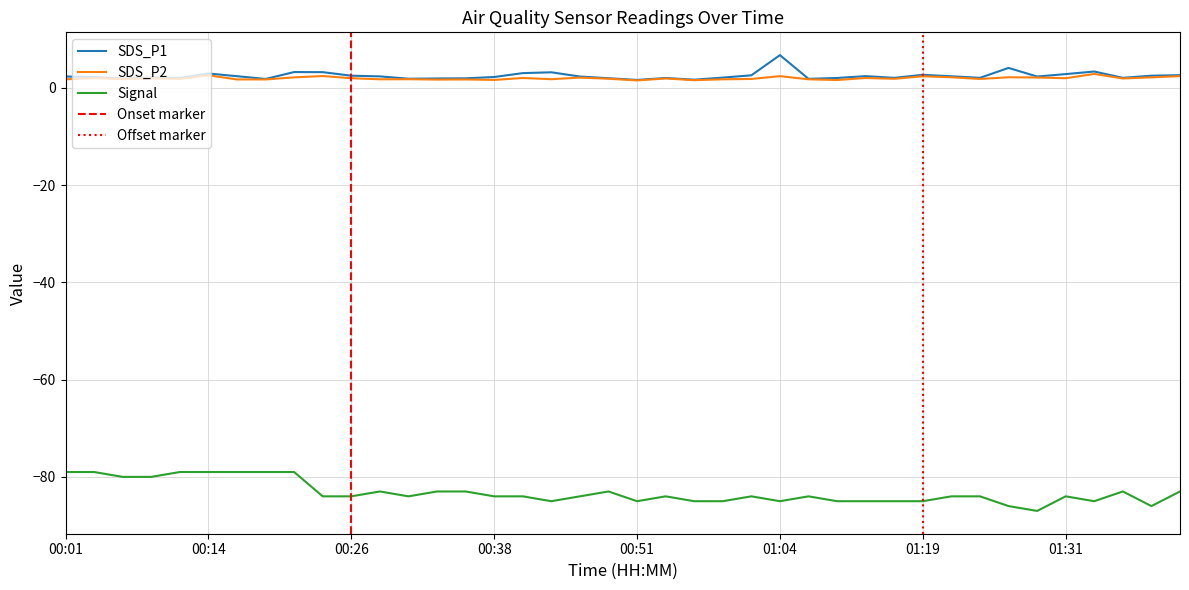

Is the value of SDS_P1 at 01:39 greater than the value of SDS_P2 at 00:43?

Yes